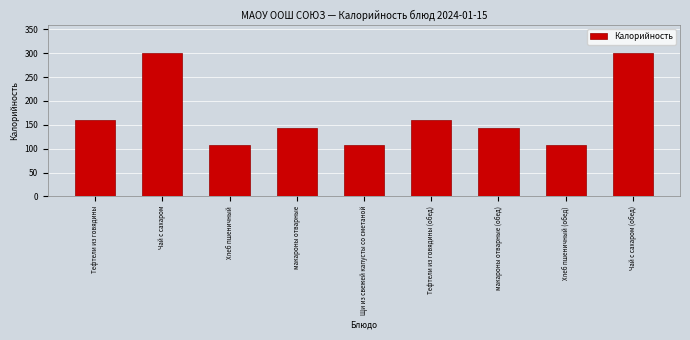

What is the value of the 8th bar from the left?

108.0